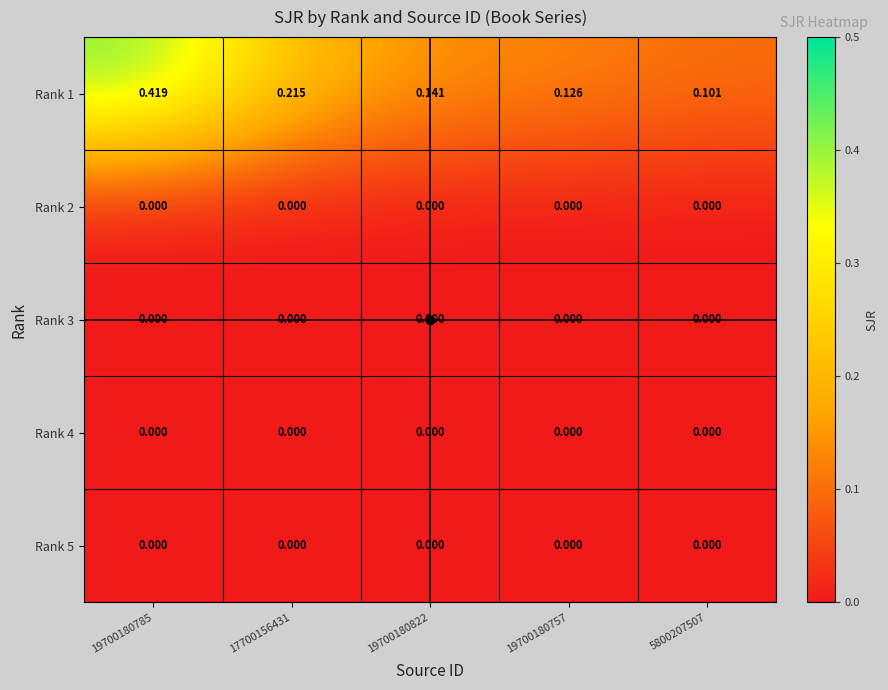

Is the value of Rank 1 at 19700180785 greater than the value of Rank 2 at 19700180785?

Yes